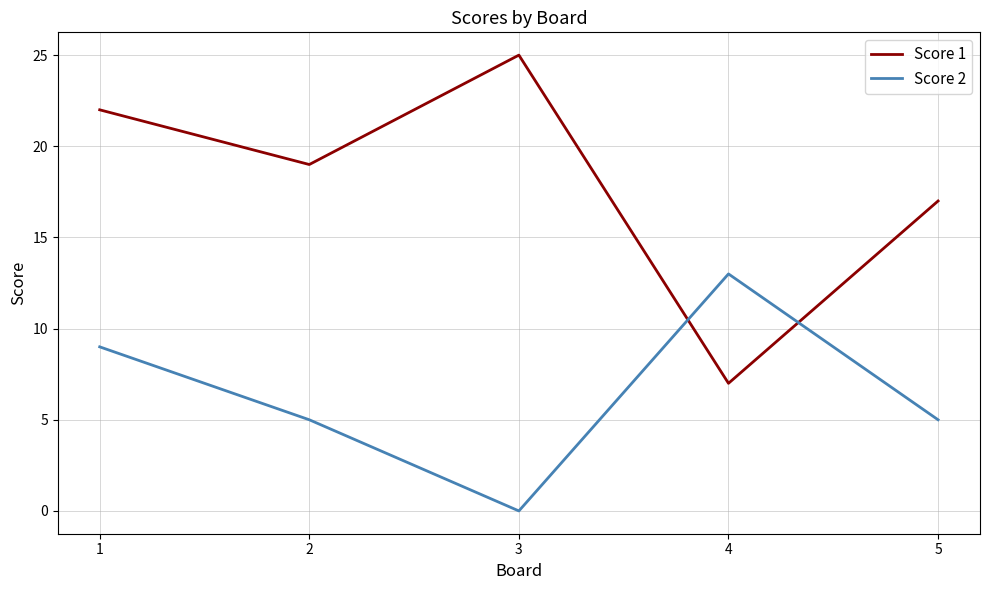

At which category does Score 2 reach its first local peak?

4